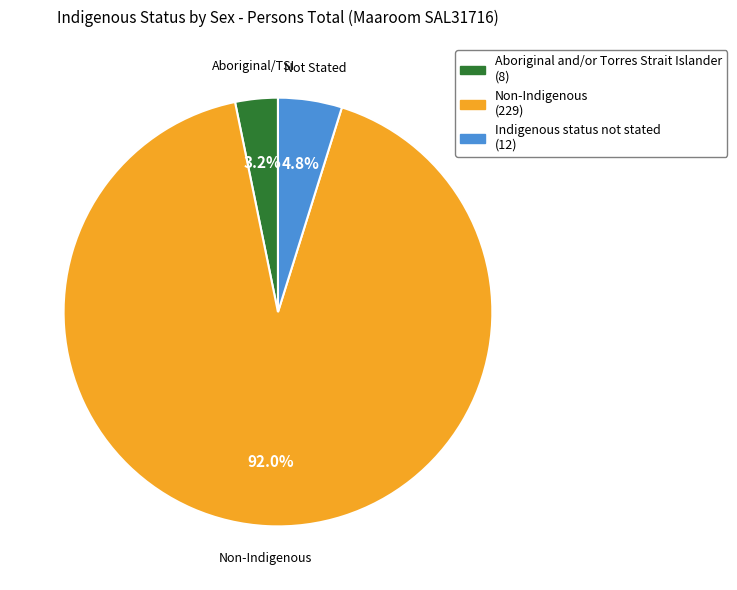

Does any single category account for the majority?

Yes